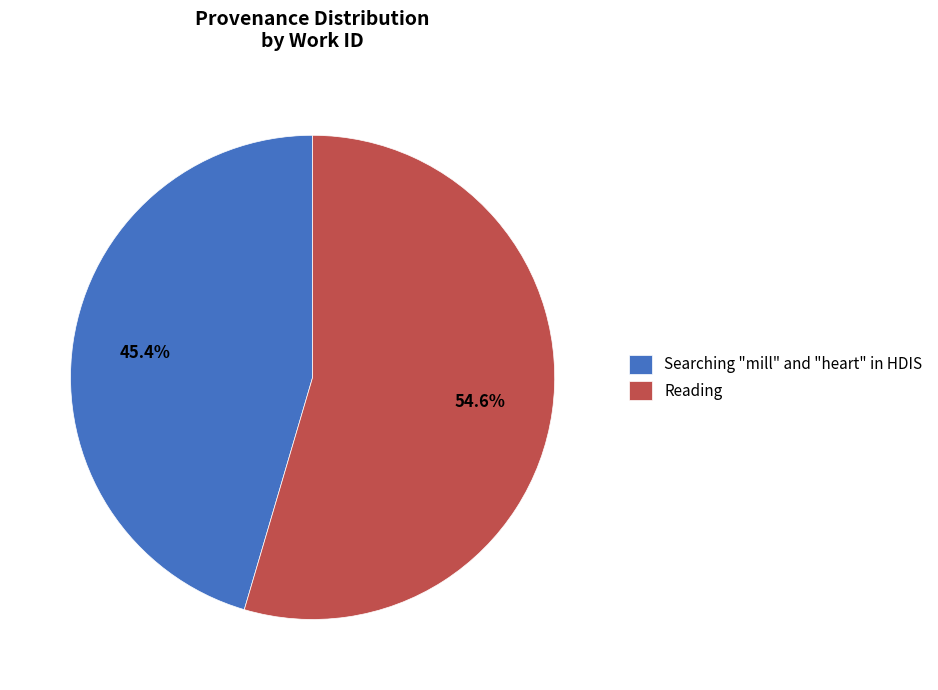

What is the total percentage of Searching "mill" and "heart" in HDIS and Reading?

100.0%